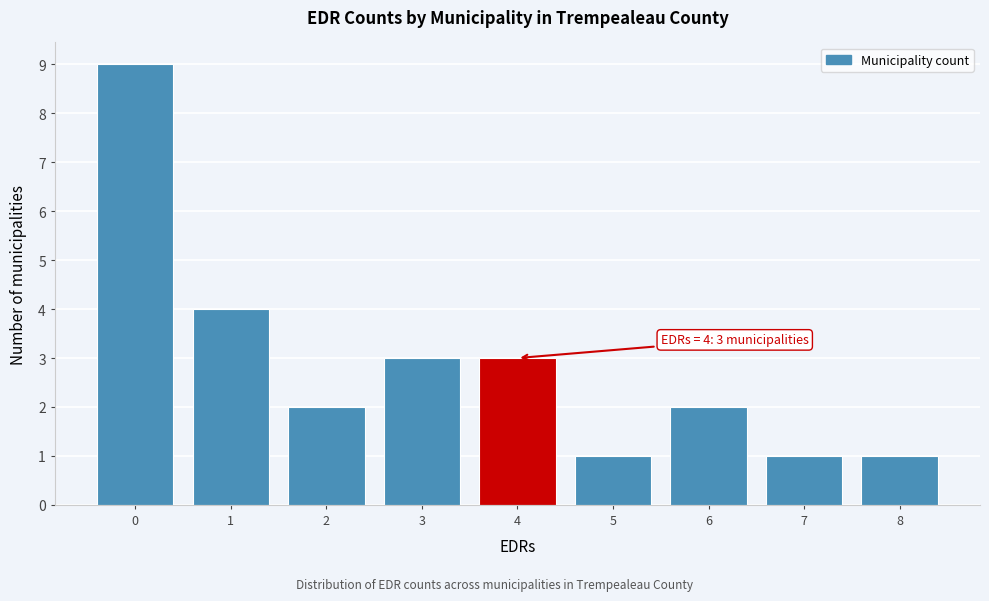

Which range on the x-axis has the tallest bar?

-0.5 to 0.5